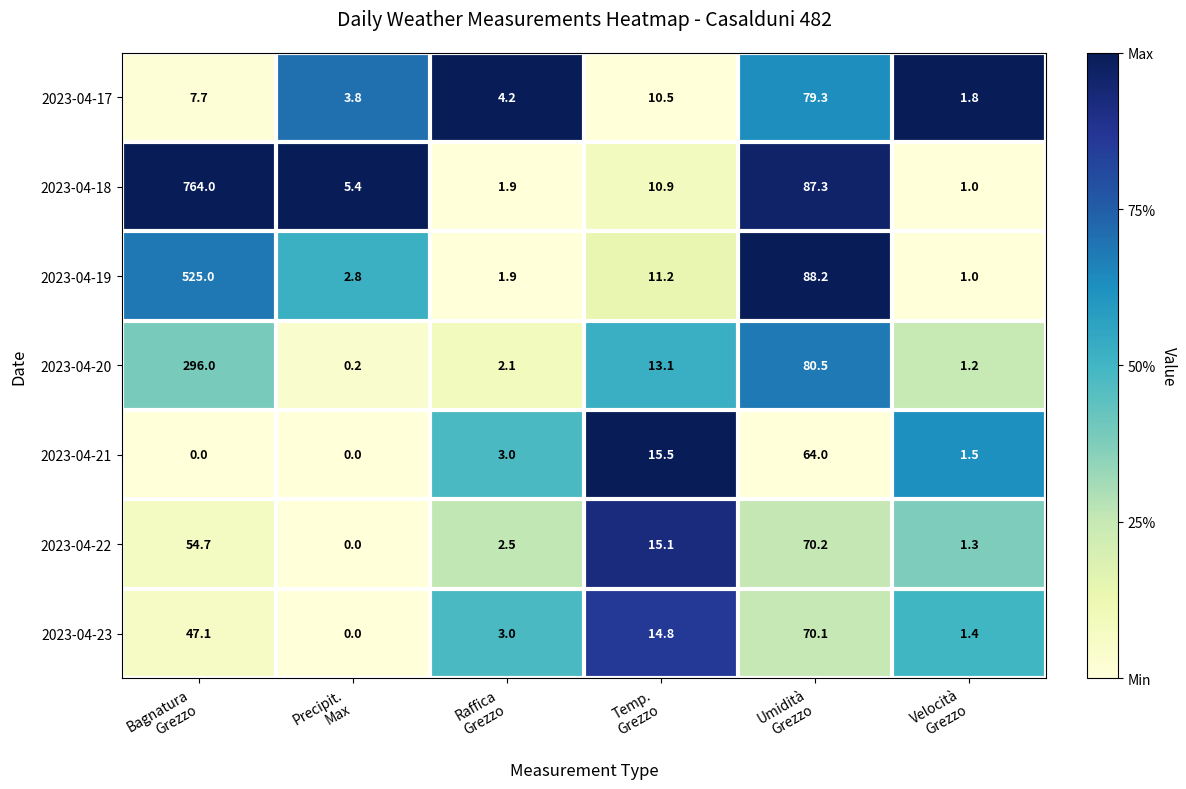

Which series changed the most between Temp.
Grezzo and Umidità
Grezzo?

2023-04-19